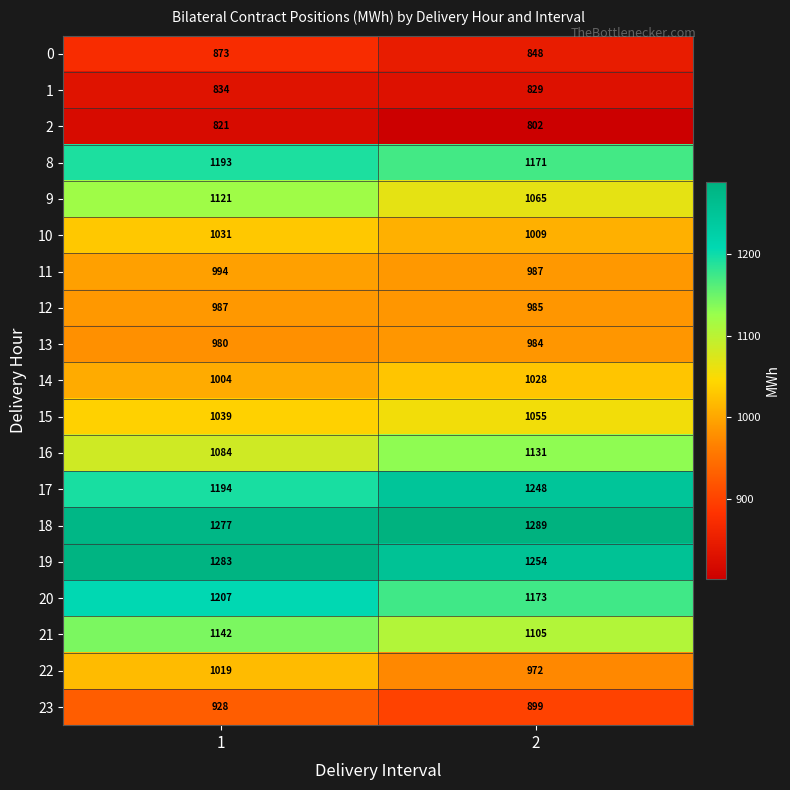

What is the minimum value shown in the chart?

802